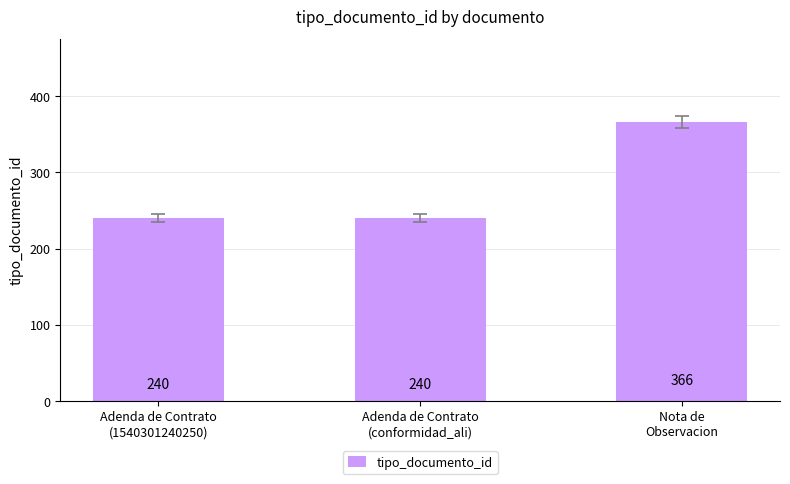

How many values are between 240 and 366?

3